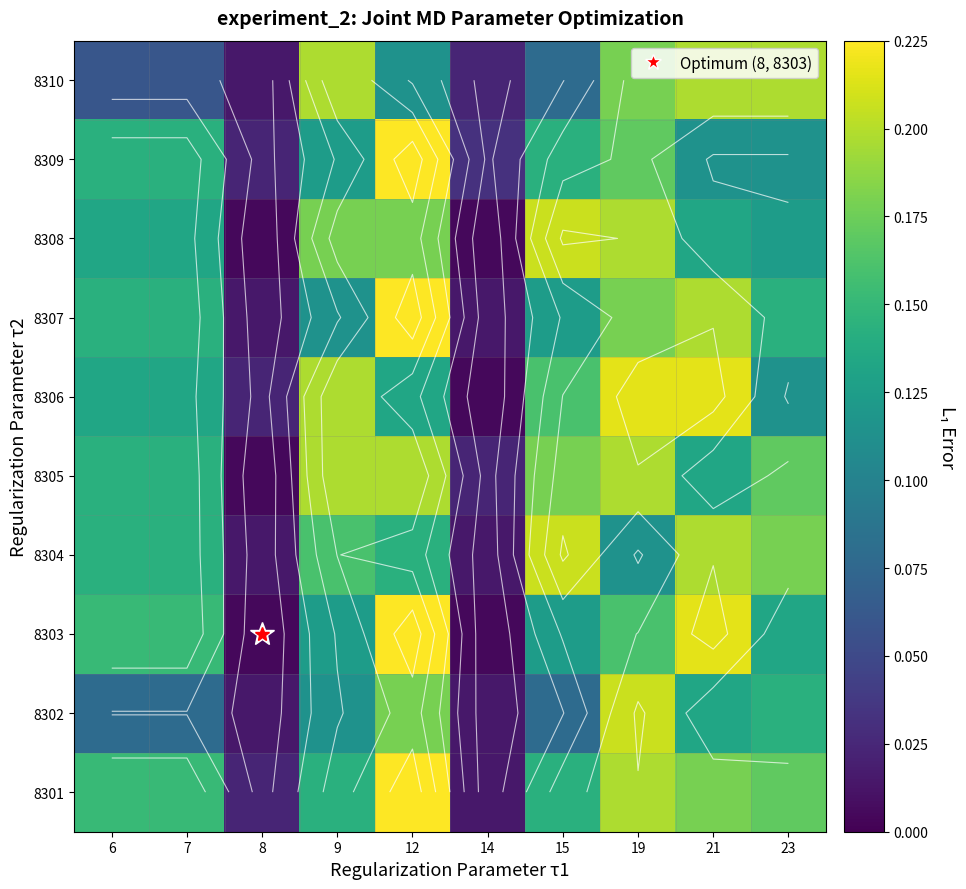

Between 21 and 7, which is larger?

21